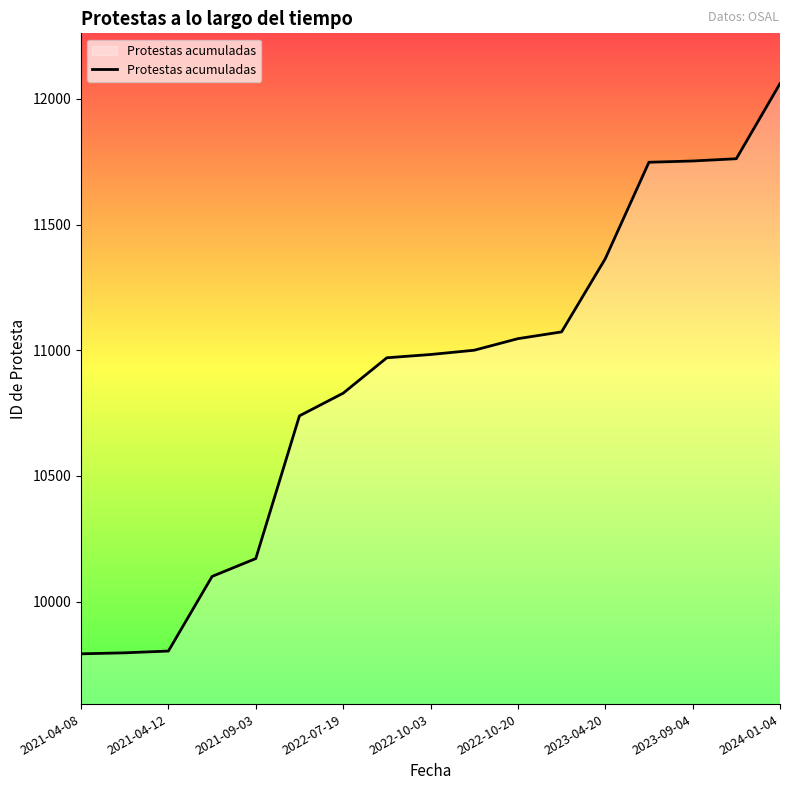

What is the difference between the maximum and minimum values?

2269